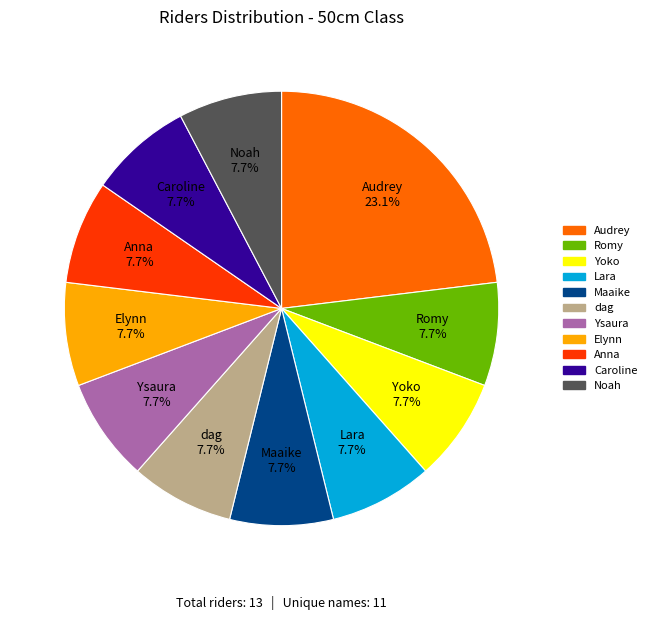

What percentage is NOT represented by Noah?

92.3%